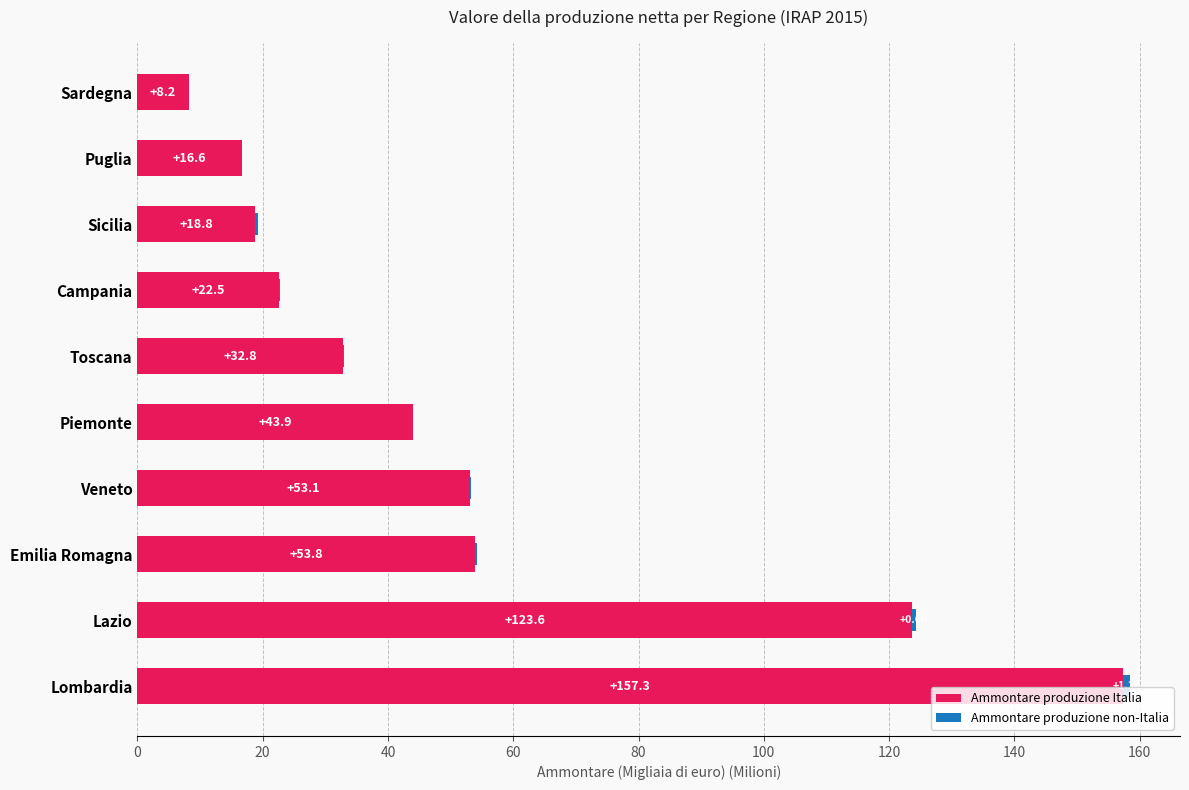

Which category has the highest value in the Ammontare produzione Italia series?

Lombardia